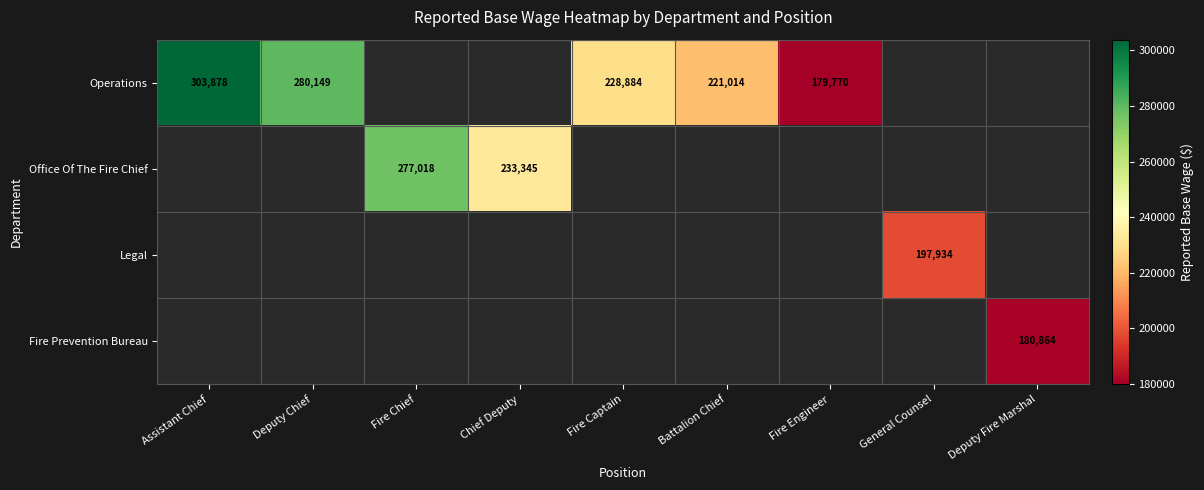

Which category has the lowest value across all series?

Fire Engineer